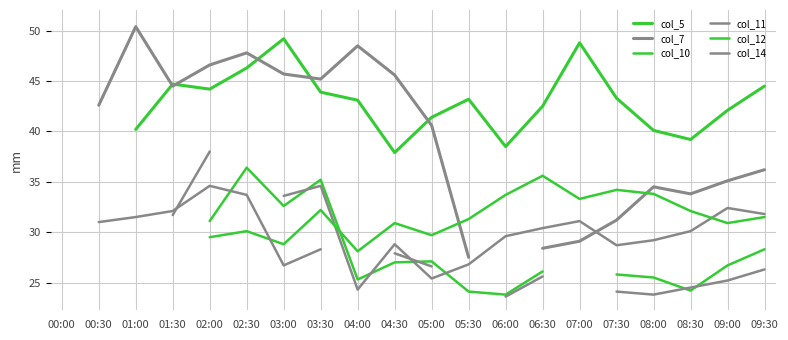

What is the difference between the col_5 values at 03:00 and 01:00?

9.0